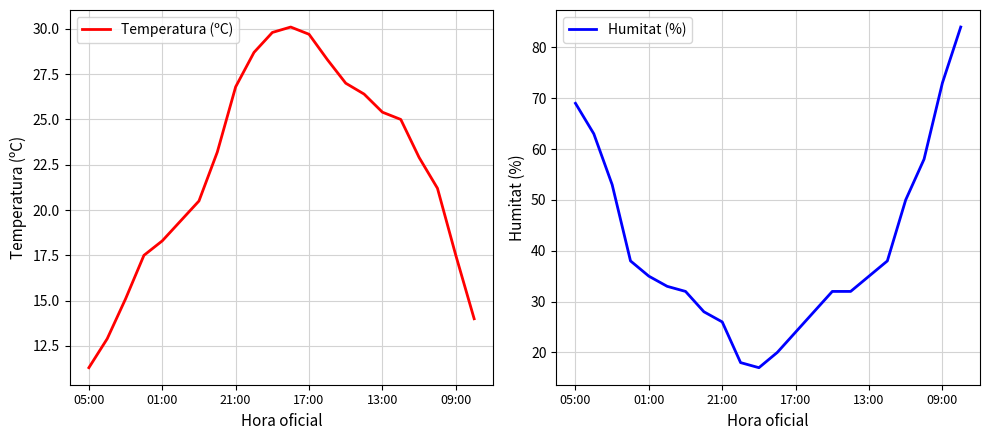

Reading left to right, list all the values displayed in this chart.

Temperatura (ºC): 11.3	12.9	15.1	17.5	18.3	19.4	20.5	23.2	26.8	28.7	29.8	30.1	29.7	28.3	27.0	26.4	25.4	25.0	22.9	21.2	17.5	14.0
Humitat (%): 69.0	63.0	53.0	38.0	35.0	33.0	32.0	28.0	26.0	18.0	17.0	20.0	24.0	28.0	32.0	32.0	35.0	38.0	50.0	58.0	73.0	84.0